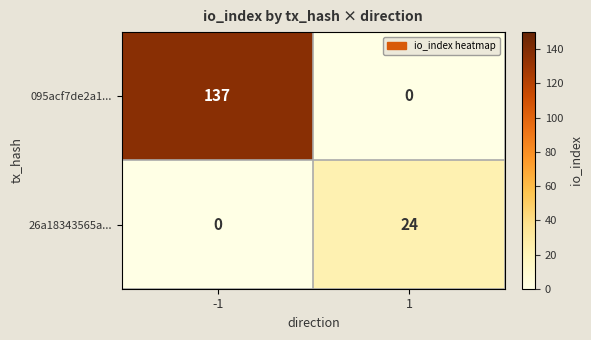

What is the total value across all series at -1?

137